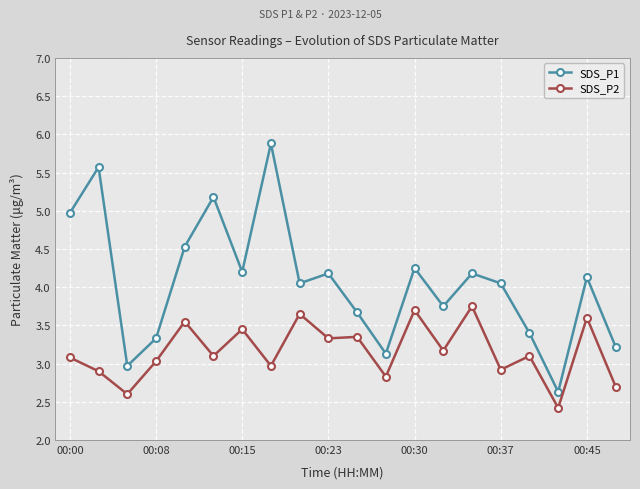

What is the value of the SDS_P2 point at the 10th from the left?

3.3